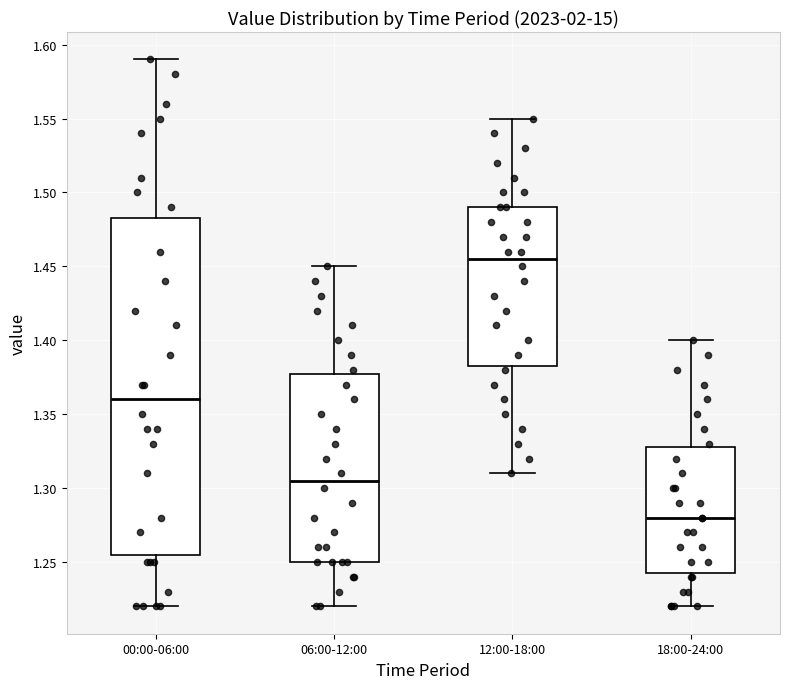

Reading left to right, transcribe this box plot: for each box, give where its median line is, the range the box spans, and where its two whiskers end, as read against the y-axis. The values are not printed on the chart, so give them approximately, as read against the axis.

00:00-06:00: median 1.360, box 1.255 to 1.485, whiskers 1.220 to 1.590
06:00-12:00: median 1.305, box 1.250 to 1.380, whiskers 1.220 to 1.450
12:00-18:00: median 1.455, box 1.385 to 1.490, whiskers 1.310 to 1.550
18:00-24:00: median 1.280, box 1.245 to 1.330, whiskers 1.220 to 1.400